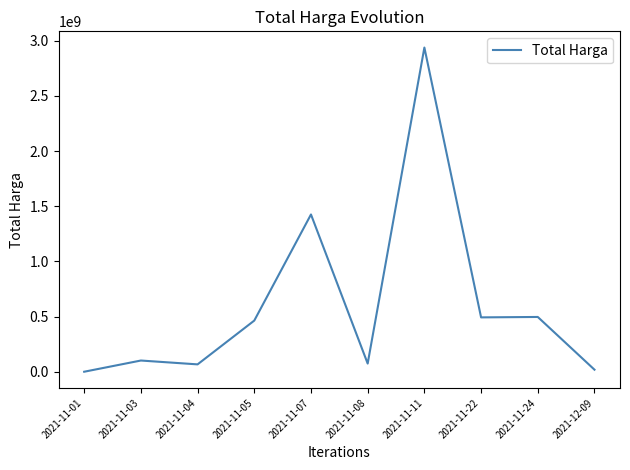

What is the smallest value displayed?

333600